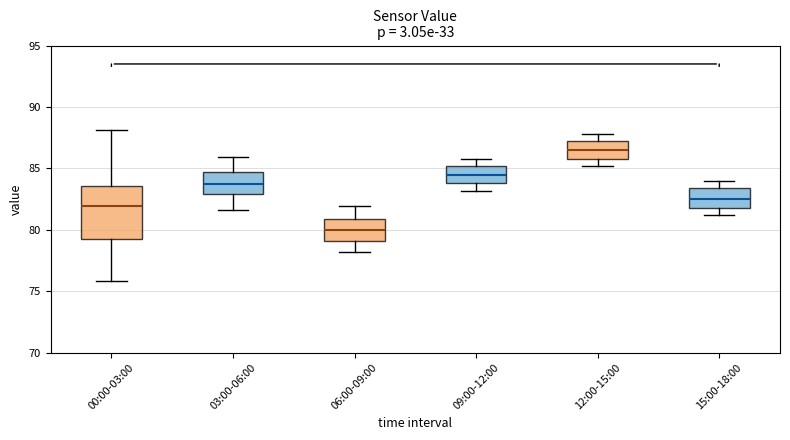

Where is the upper edge of the box for 00:00-03:00 on the y-axis? The values are not printed on the chart, so give them approximately, as read against the axis.

83.5